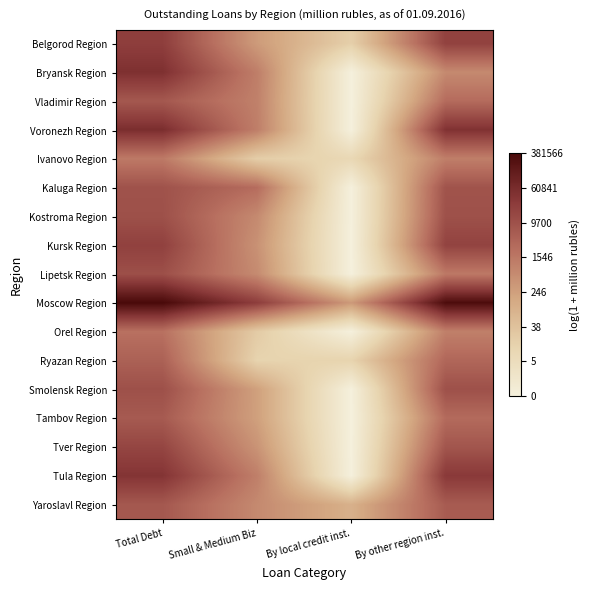

Reading right to left, list all the values displayed in this chart.

Belgorod Region: By other region inst.=9.9	By local credit inst.=2.9	Small & Medium Biz=5.7	Total Debt=10.1
Bryansk Region: By other region inst.=6.5	By local credit inst.=0.0	Small & Medium Biz=7.0	Total Debt=10.8
Vladimir Region: By other region inst.=7.9	By local credit inst.=0.0	Small & Medium Biz=6.9	Total Debt=8.8
Voronezh Region: By other region inst.=10.7	By local credit inst.=0.0	Small & Medium Biz=7.0	Total Debt=10.9
Ivanovo Region: By other region inst.=7.0	By local credit inst.=2.3	Small & Medium Biz=3.0	Total Debt=7.3
Kaluga Region: By other region inst.=9.0	By local credit inst.=0.0	Small & Medium Biz=7.9	Total Debt=9.1
Kostroma Region: By other region inst.=9.2	By local credit inst.=0.0	Small & Medium Biz=6.5	Total Debt=9.2
Kursk Region: By other region inst.=9.8	By local credit inst.=0.0	Small & Medium Biz=6.2	Total Debt=9.9
Lipetsk Region: By other region inst.=7.3	By local credit inst.=0.0	Small & Medium Biz=6.5	Total Debt=9.3
Moscow Region: By other region inst.=12.7	By local credit inst.=5.8	Small & Medium Biz=10.1	Total Debt=12.9
Orel Region: By other region inst.=7.0	By local credit inst.=0.0	Small & Medium Biz=3.1	Total Debt=7.7
Ryazan Region: By other region inst.=8.1	By local credit inst.=2.6	Small & Medium Biz=2.6	Total Debt=8.4
Smolensk Region: By other region inst.=9.2	By local credit inst.=0.0	Small & Medium Biz=5.5	Total Debt=9.2
Tambov Region: By other region inst.=7.9	By local credit inst.=0.0	Small & Medium Biz=5.5	Total Debt=8.7
Tver Region: By other region inst.=8.9	By local credit inst.=0.0	Small & Medium Biz=6.1	Total Debt=9.7
Tula Region: By other region inst.=10.3	By local credit inst.=0.0	Small & Medium Biz=7.0	Total Debt=10.6
Yaroslavl Region: By other region inst.=8.6	By local credit inst.=4.6	Small & Medium Biz=6.5	Total Debt=8.8